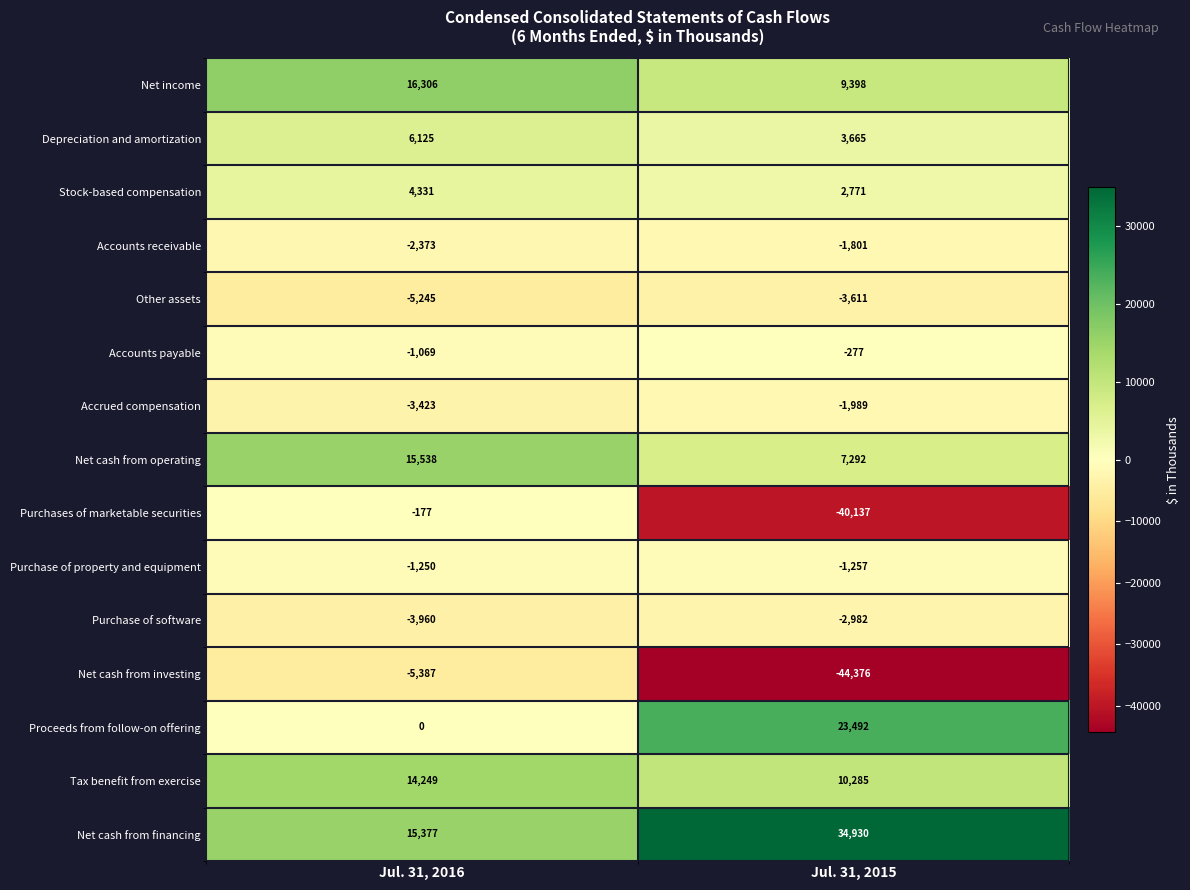

At which category is the sum across all series the highest?

Jul. 31, 2016